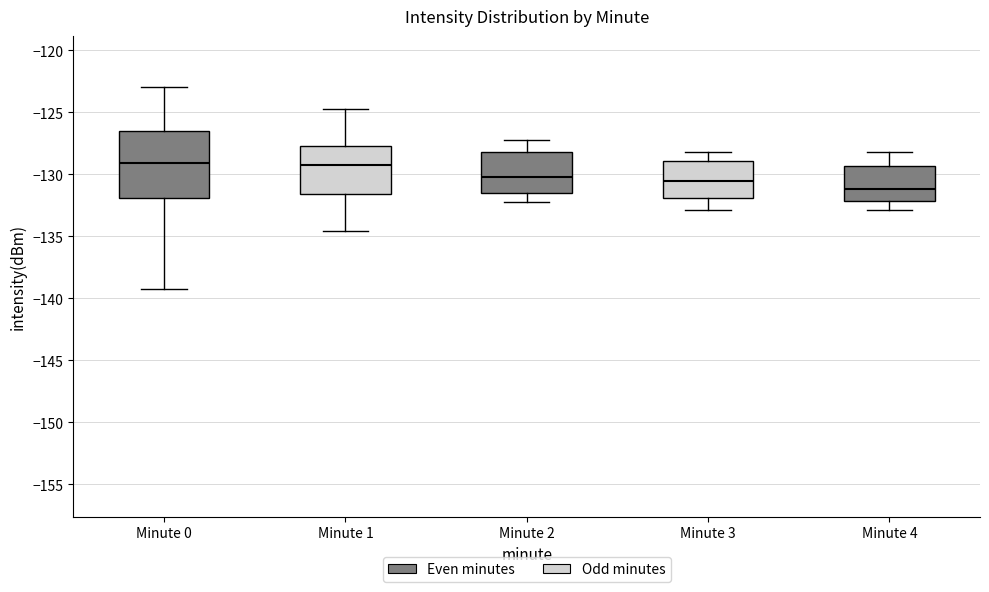

Comparing the boxes themselves (not the whiskers), which one is the tallest?

Minute 0